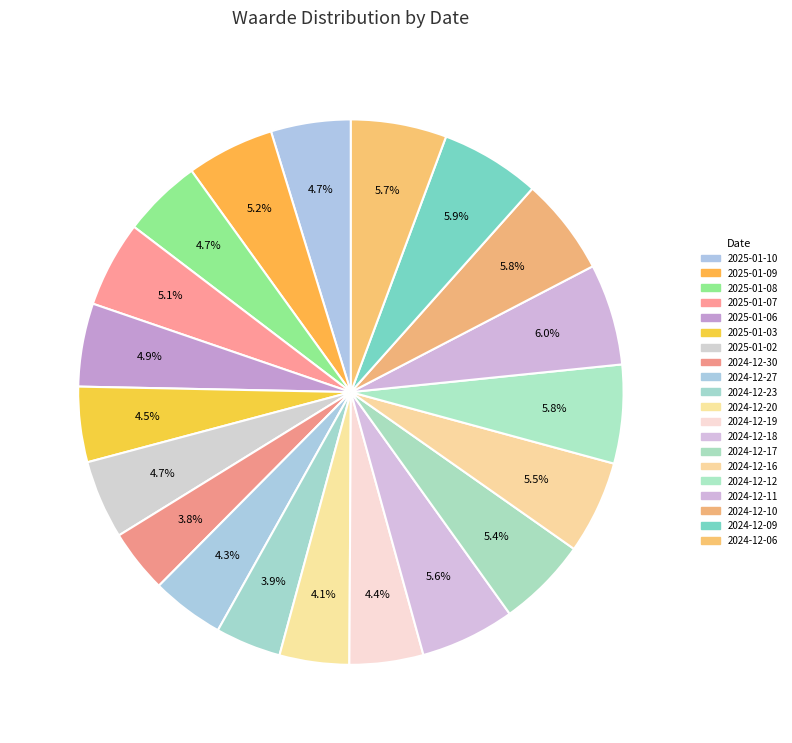

What is the smallest slice in the pie chart?

2024-12-30